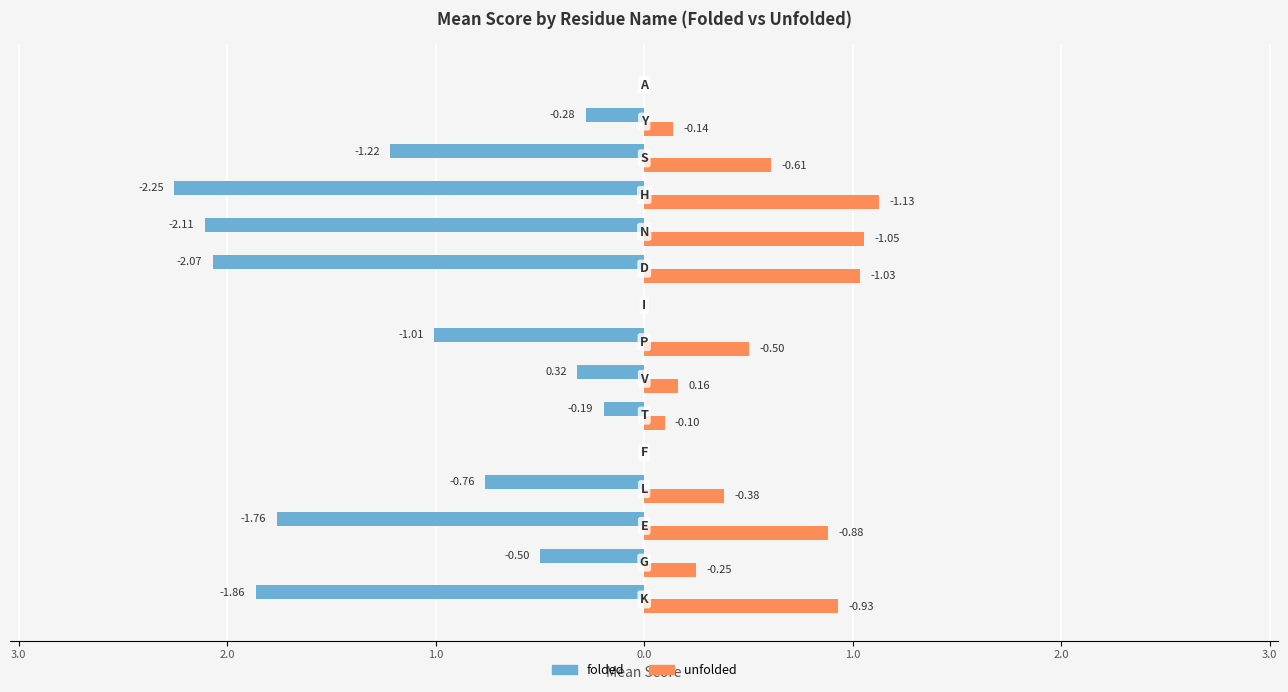

What are all the series names shown in the legend?

folded, unfolded